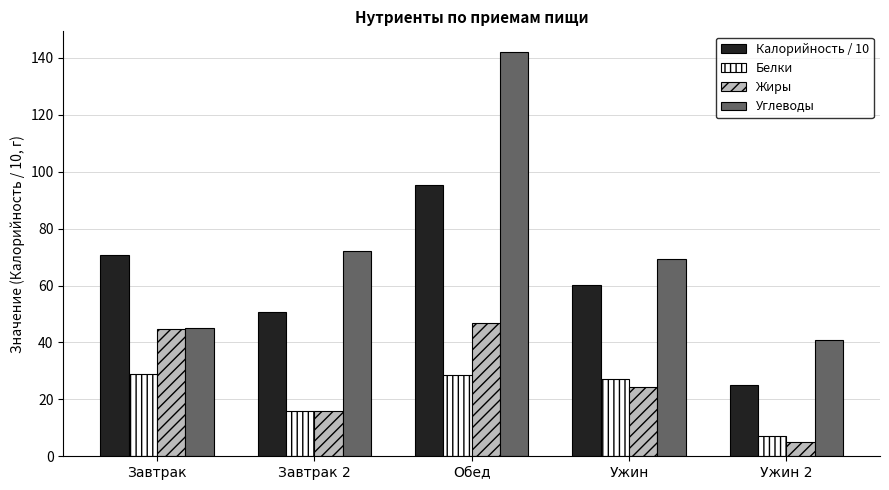

At which category is the sum across all series the highest?

Обед